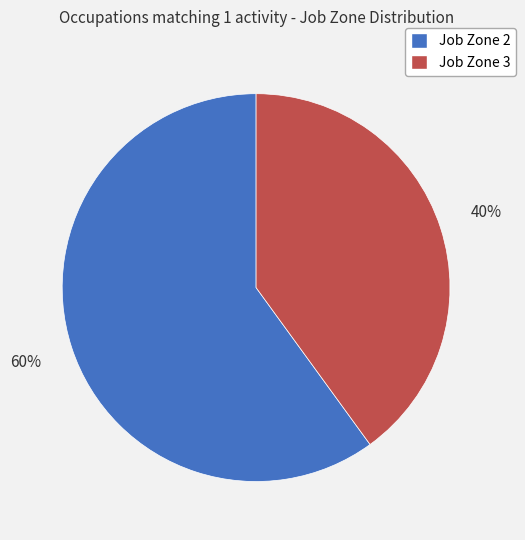

To the nearest percent, what is the average slice percentage?

50%